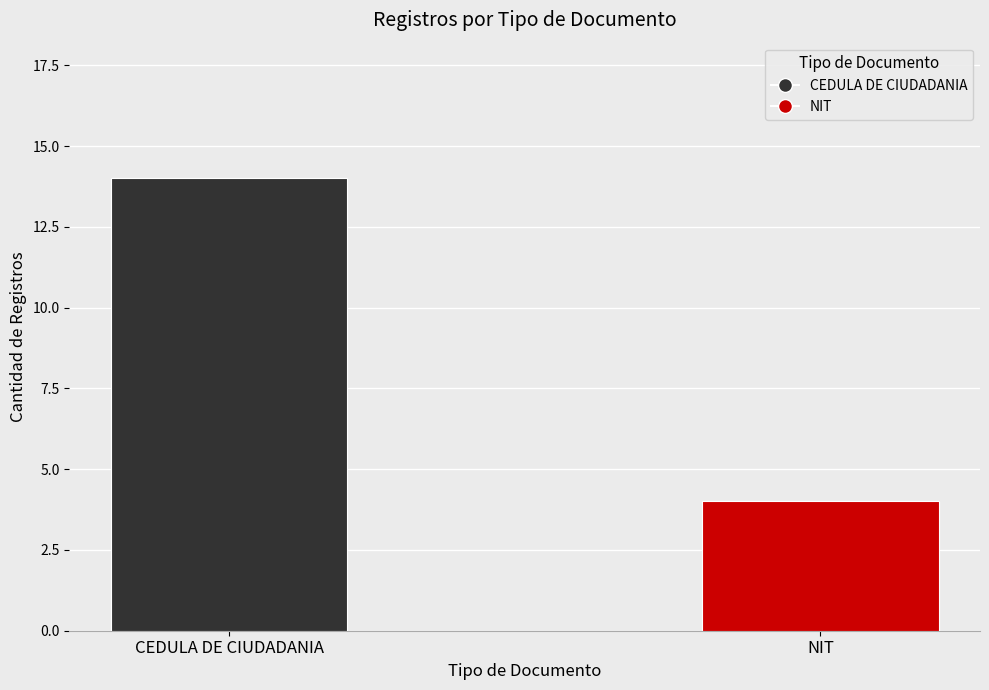

Which has a higher value, CEDULA DE CIUDADANIA or NIT?

CEDULA DE CIUDADANIA